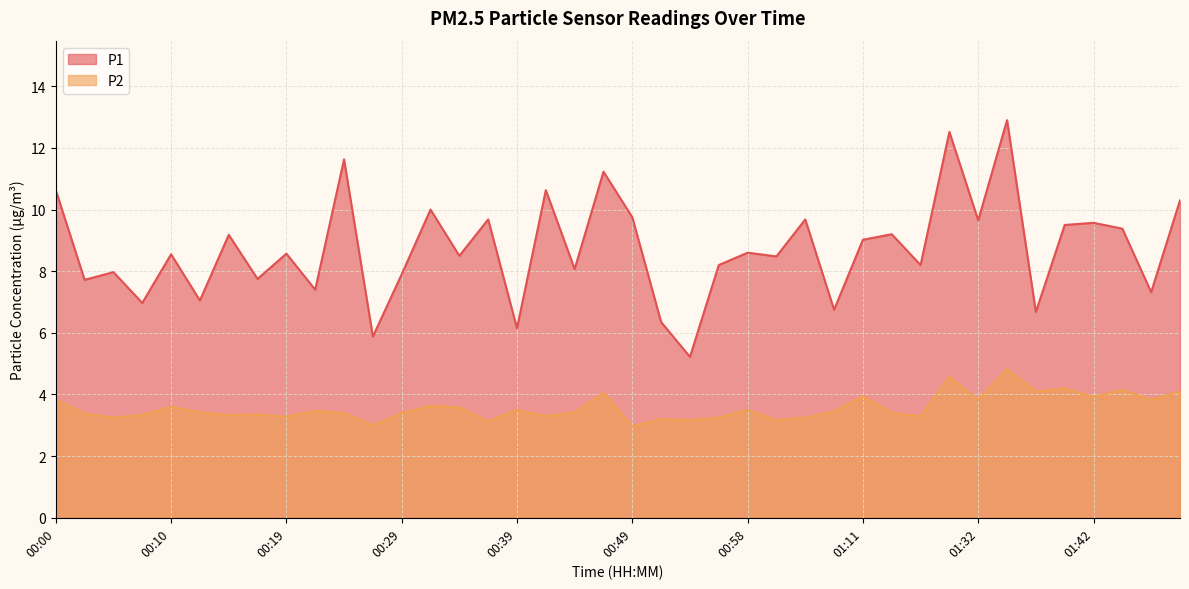

Rank the categories by P1 value from highest to lowest.

01:35, 01:30, 00:24, 00:46, 00:00, 00:41, 01:50, 00:32, 00:49, 00:36, 01:03, 01:32, 01:42, 01:40, 01:45, 01:14, 00:15, 01:11, 00:58, 00:19, 00:10, 00:34, 01:01, 00:56, 01:21, 00:44, 00:05, 00:29, 00:17, 00:02, 00:22, 01:47, 00:12, 00:07, 01:06, 01:37, 00:51, 00:39, 00:27, 00:53